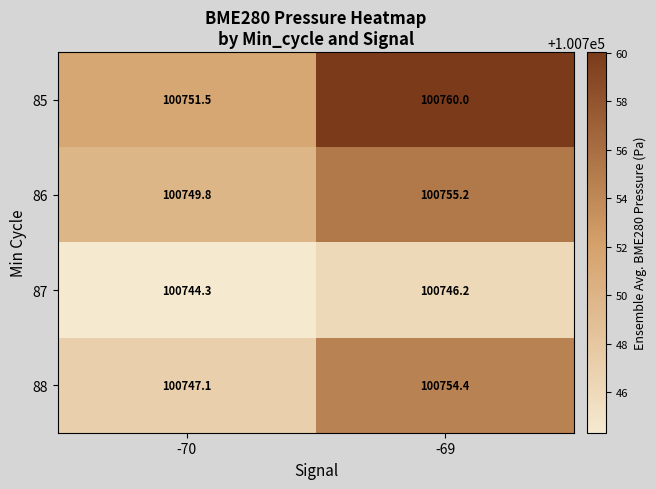

Reading left to right, extract all data points from this chart.

85: -70=100751.5	-69=100760.0
86: -70=100749.8	-69=100755.2
87: -70=100744.3	-69=100746.2
88: -70=100747.1	-69=100754.4